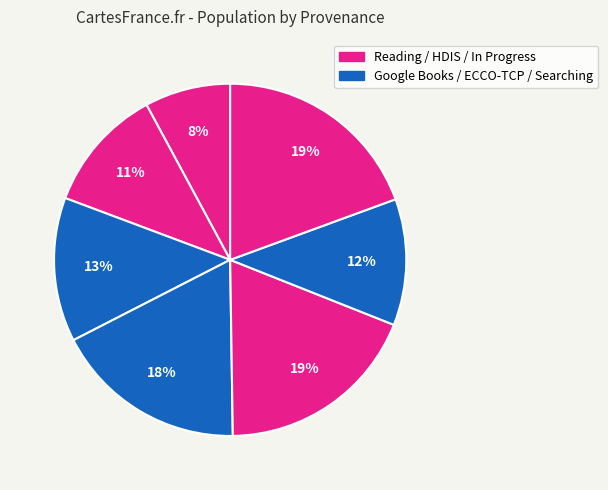

Which category has the smallest portion of the pie?

Reading